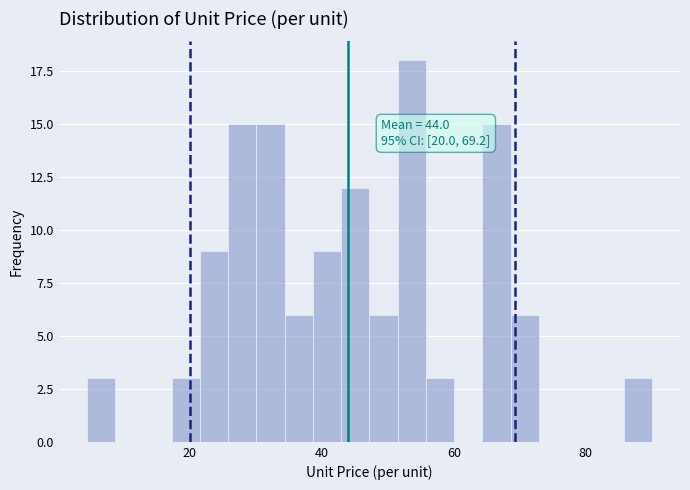

Read against the x-axis, roughly where is the centre of the tallest bar?

54